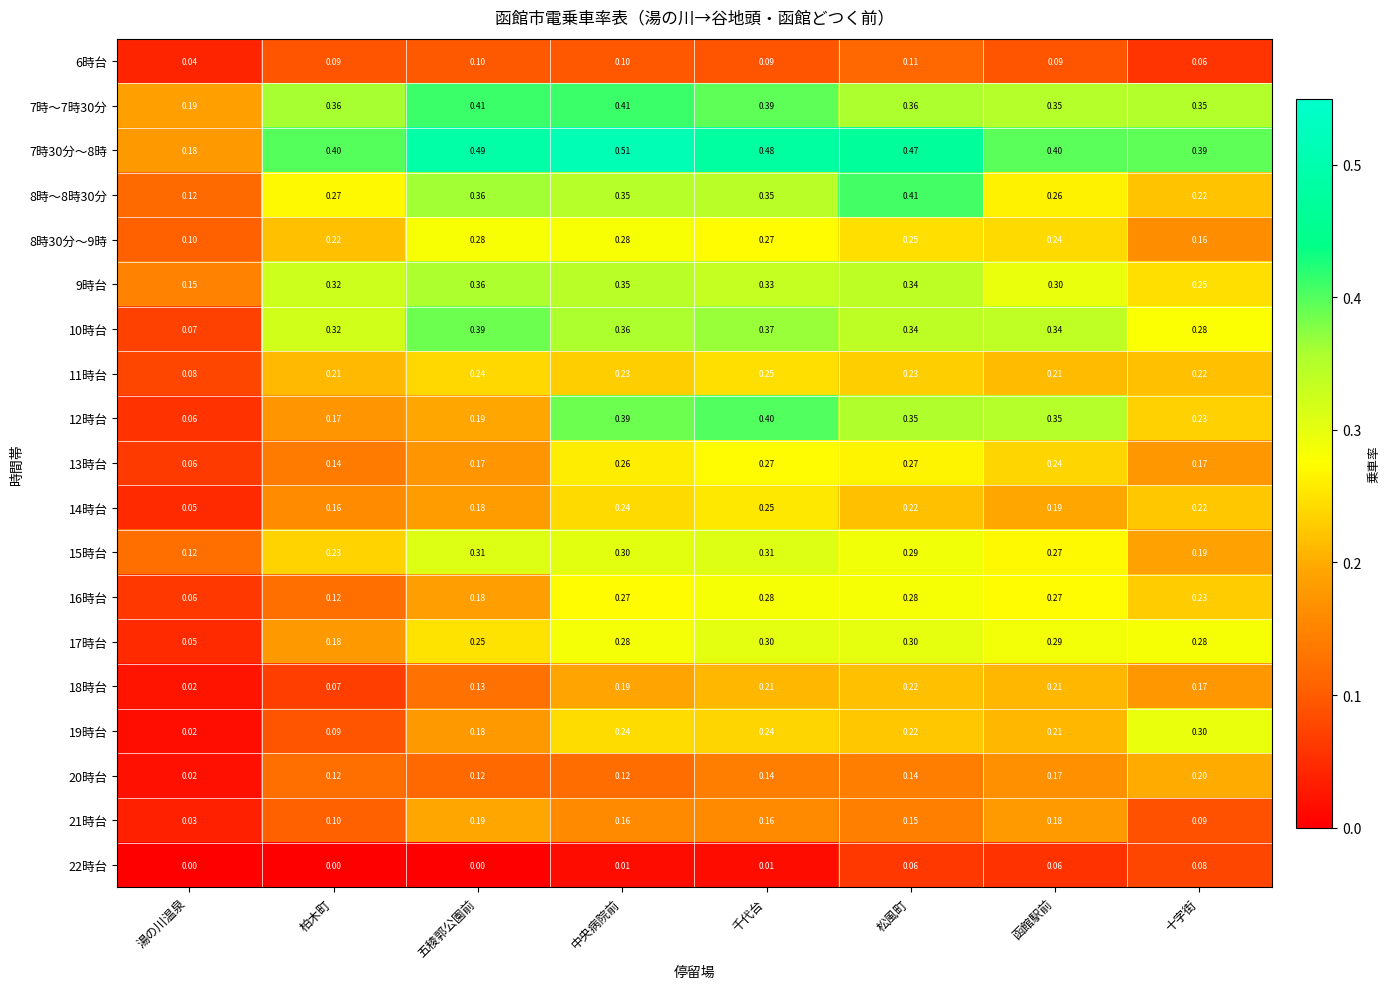

Which label corresponds to the largest value in the chart?

中央病院前